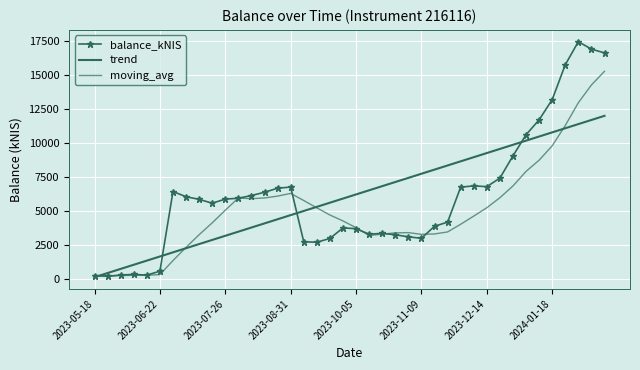

What is the sum of all moving_avg values?

202624.1